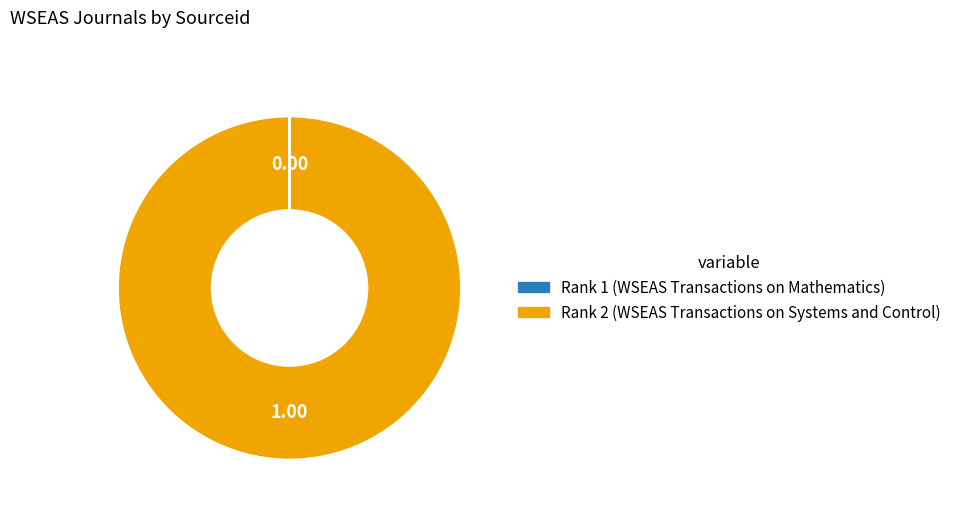

Is there any slice that represents more than half of the pie?

Yes